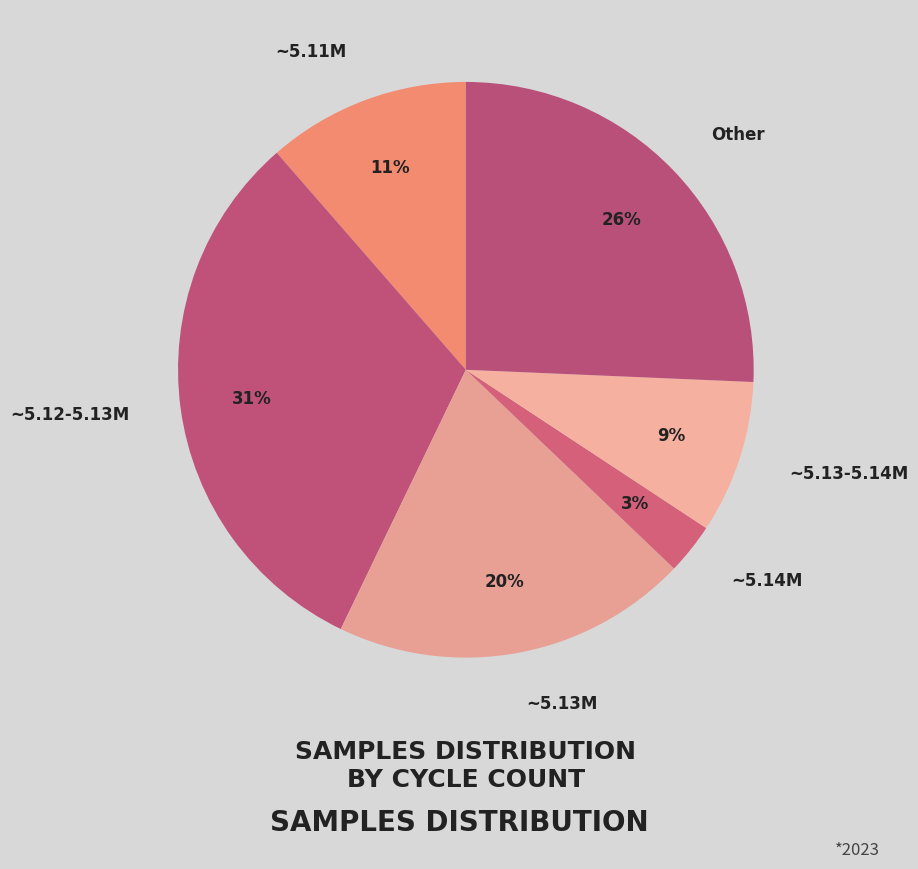

To the nearest percent, what is the difference between the ~5.14M and ~5.13-5.14M slice percentages?

6%